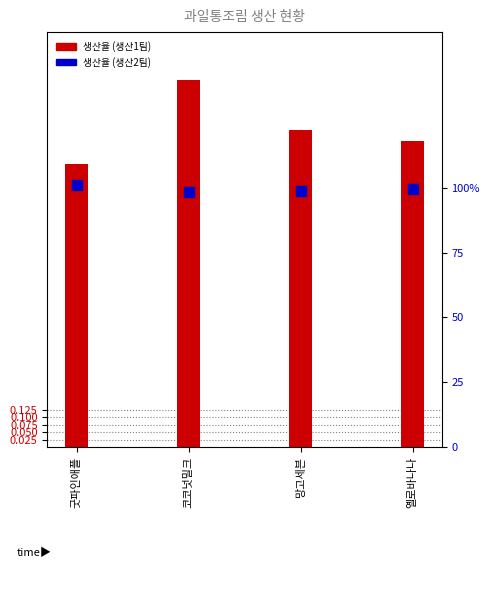

Which series has the largest Y range (max minus min)?

생산1팀 생산율